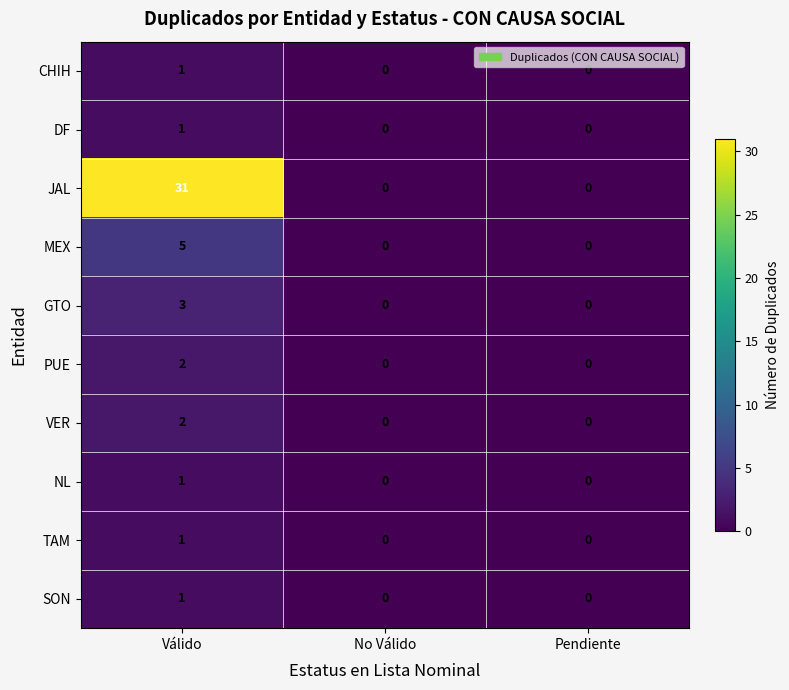

Is it true that VER equals 1 at Pendiente?

False